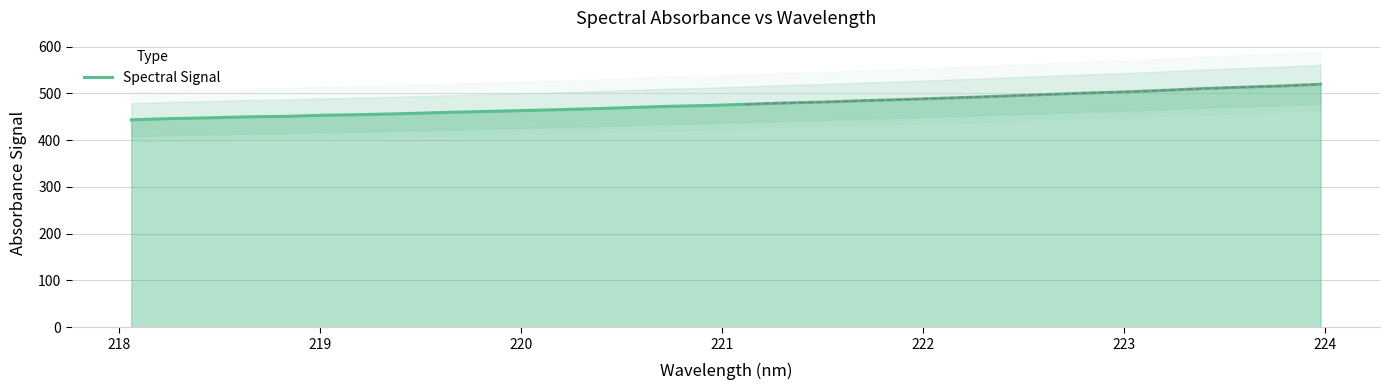

True or false: the data shows 291.2 at 224.

False